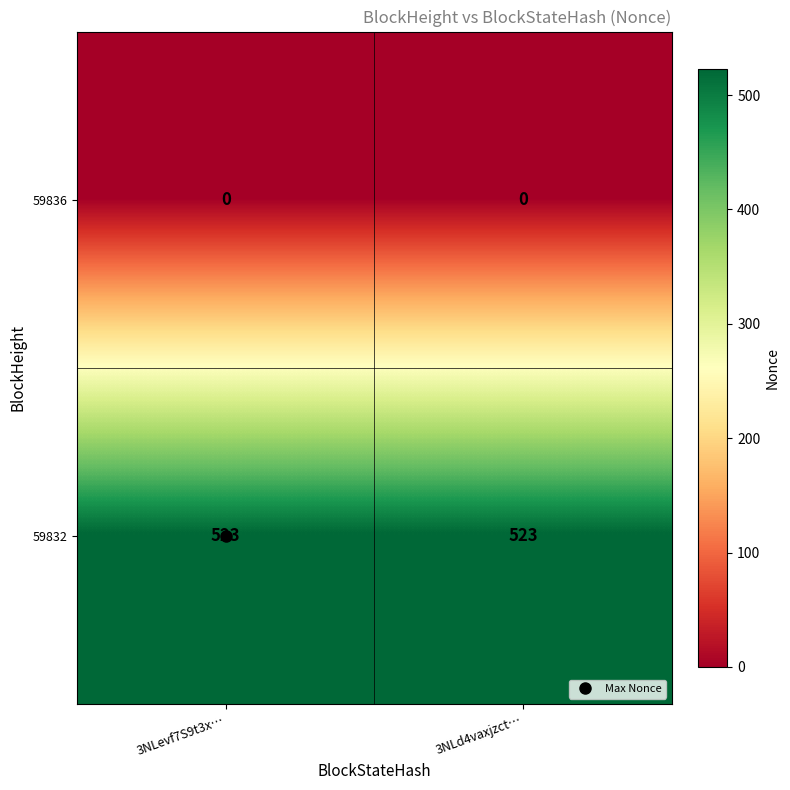

What is the maximum value shown in the chart?

523